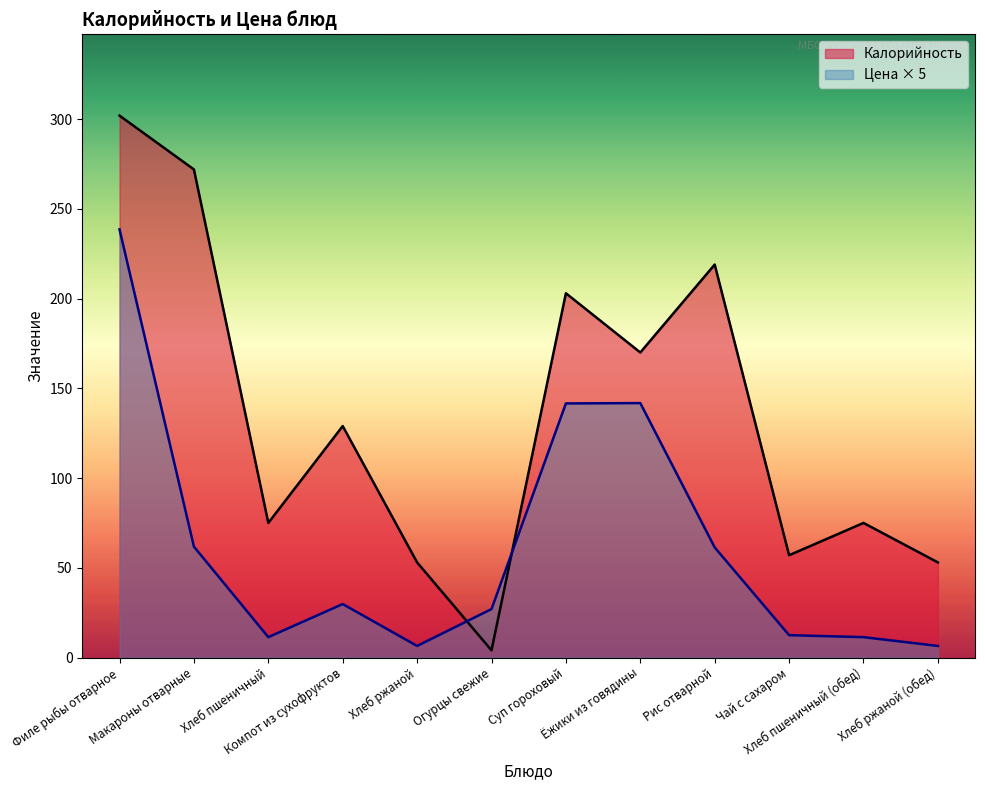

Rank the categories by Калорийность value from lowest to highest.

Огурцы свежие, Хлеб ржаной, Хлеб ржаной (обед), Чай с сахаром, Хлеб пшеничный, Хлеб пшеничный (обед), Компот из сухофруктов, Ёжики из говядины, Суп гороховый, Рис отварной, Макароны отварные, Филе рыбы отварное